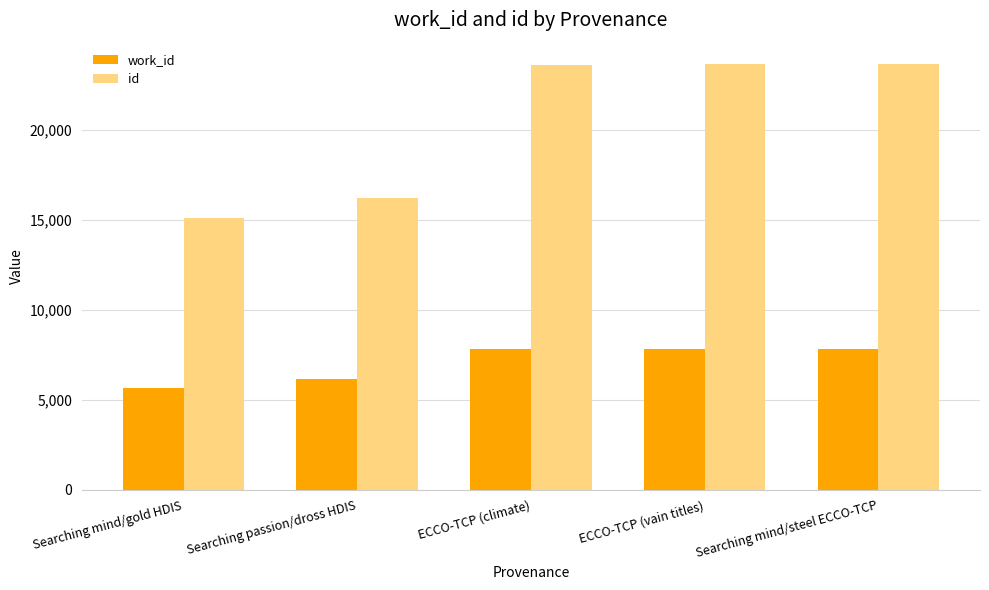

Rank the series by their maximum value, from lowest to highest.

work_id, id